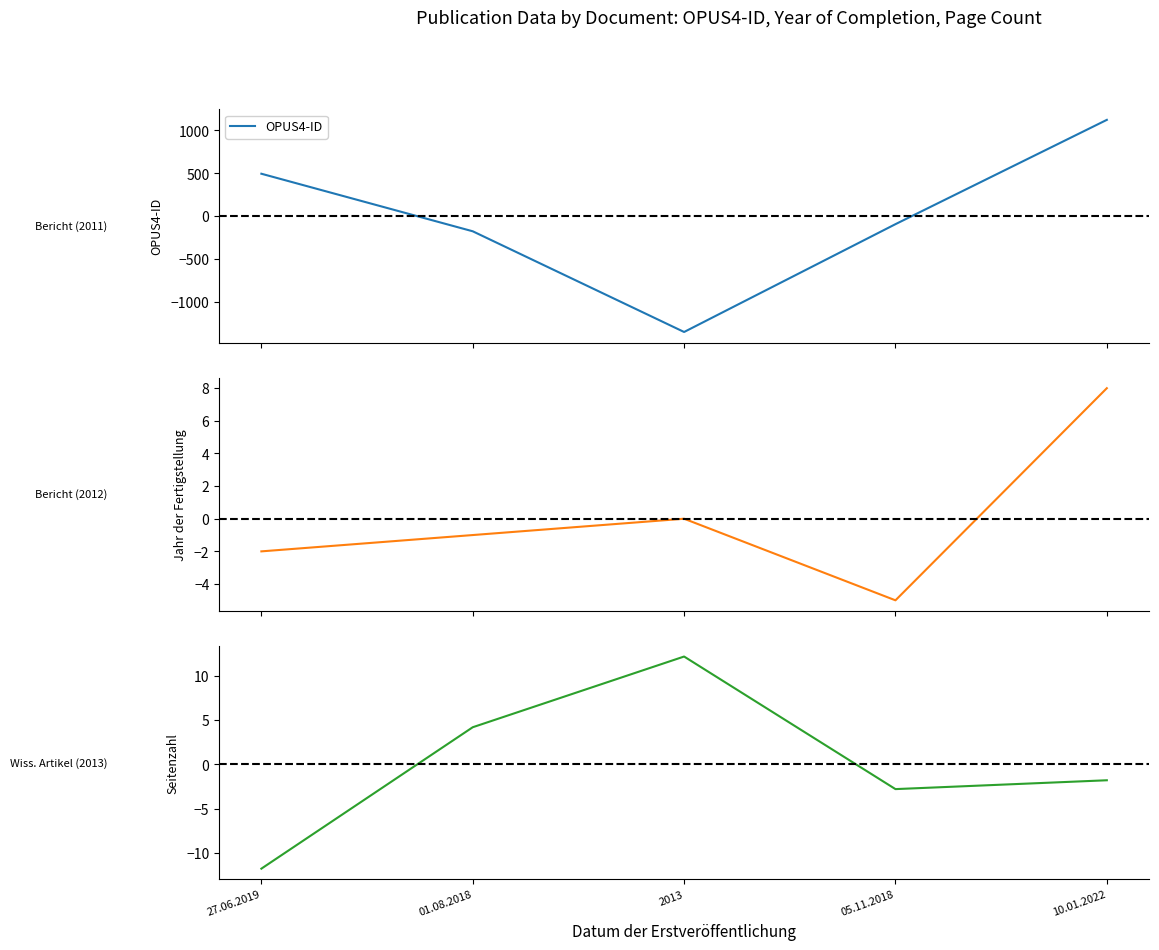

How many interior local valleys does the OPUS4-ID series have?

1